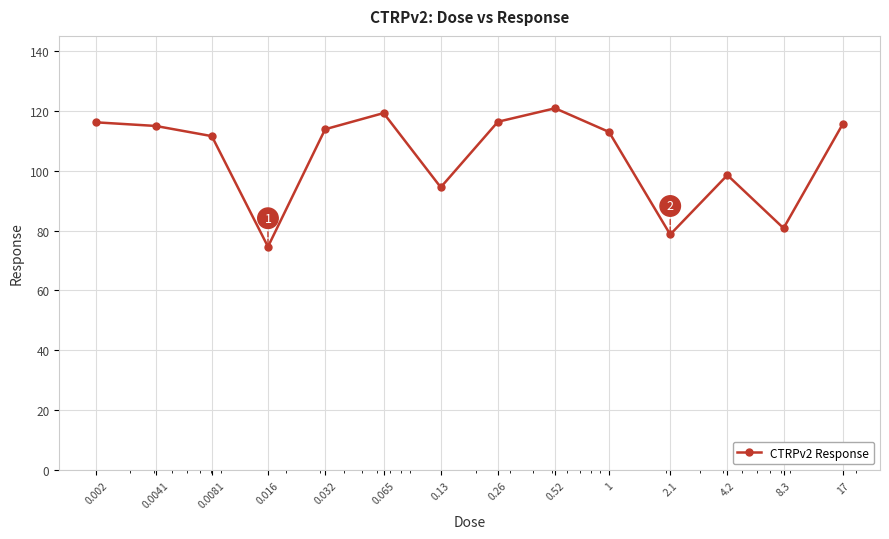

What is the maximum value shown in the chart?

120.8